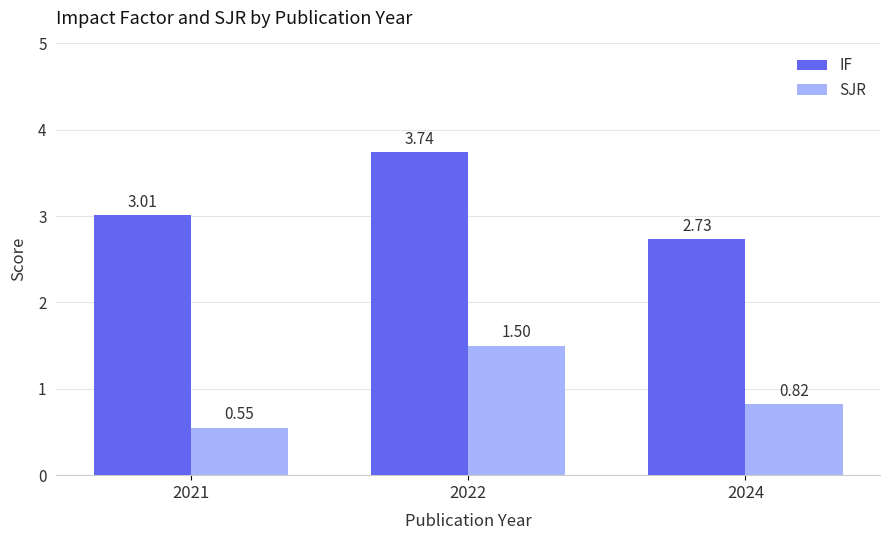

At 2021, list the series in order from smallest to largest.

SJR, IF